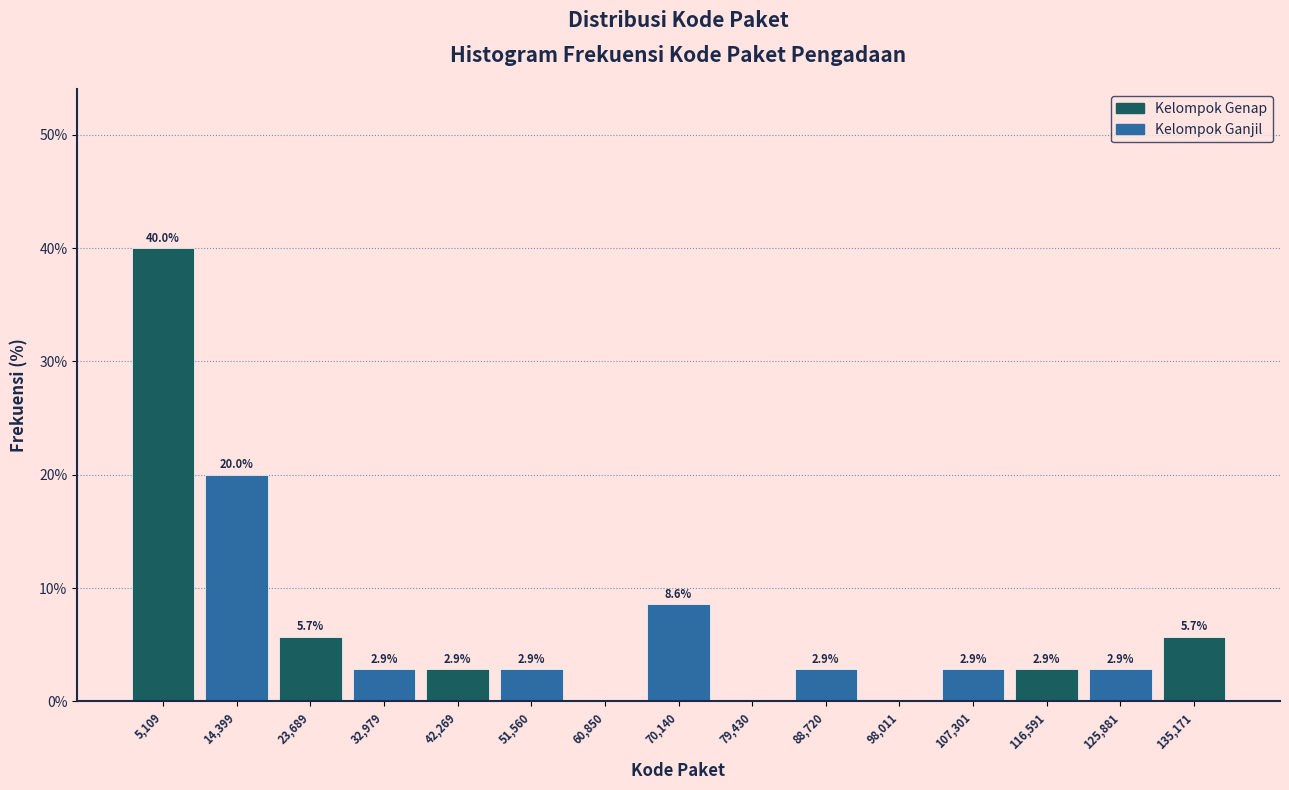

Which range on the x-axis has the tallest bar?

0 to 10000